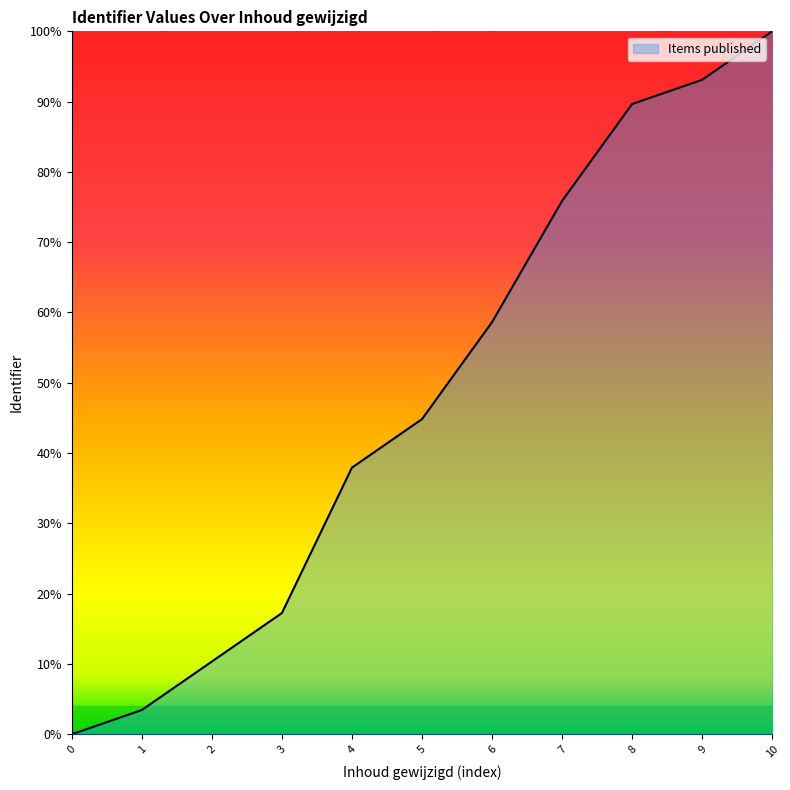

What is the maximum value shown in the chart?

1.0